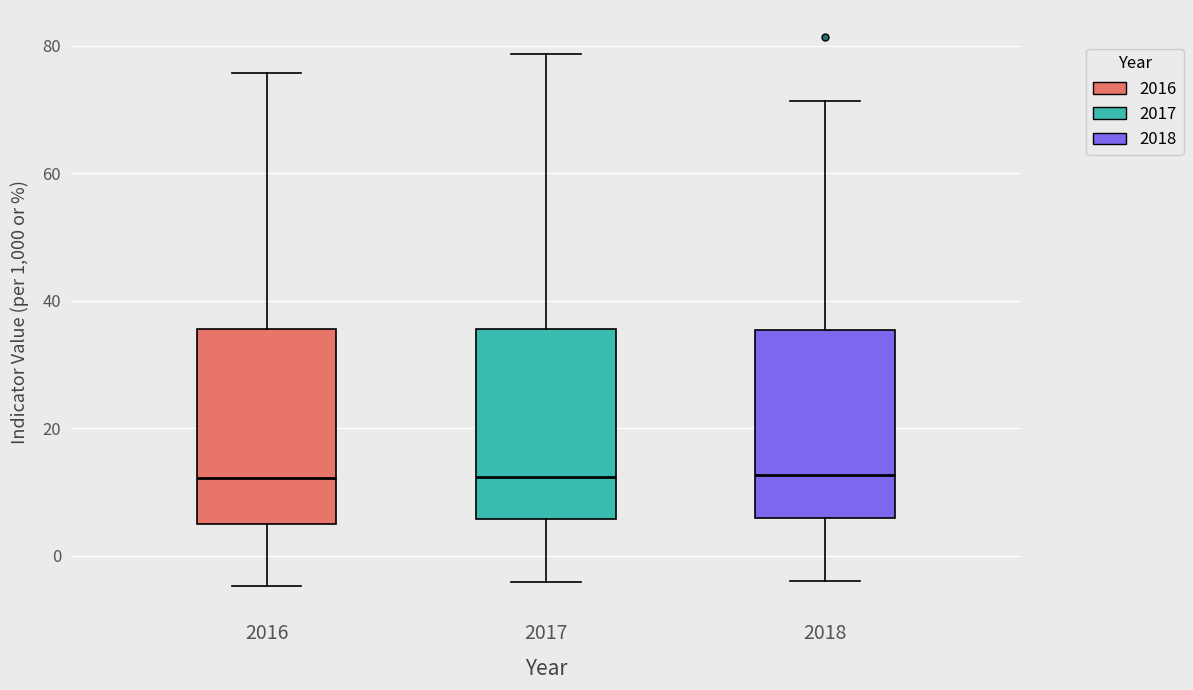

Where is the upper edge of the box at x = 2018 on the y-axis? The values are not printed on the chart, so give them approximately, as read against the axis.

36